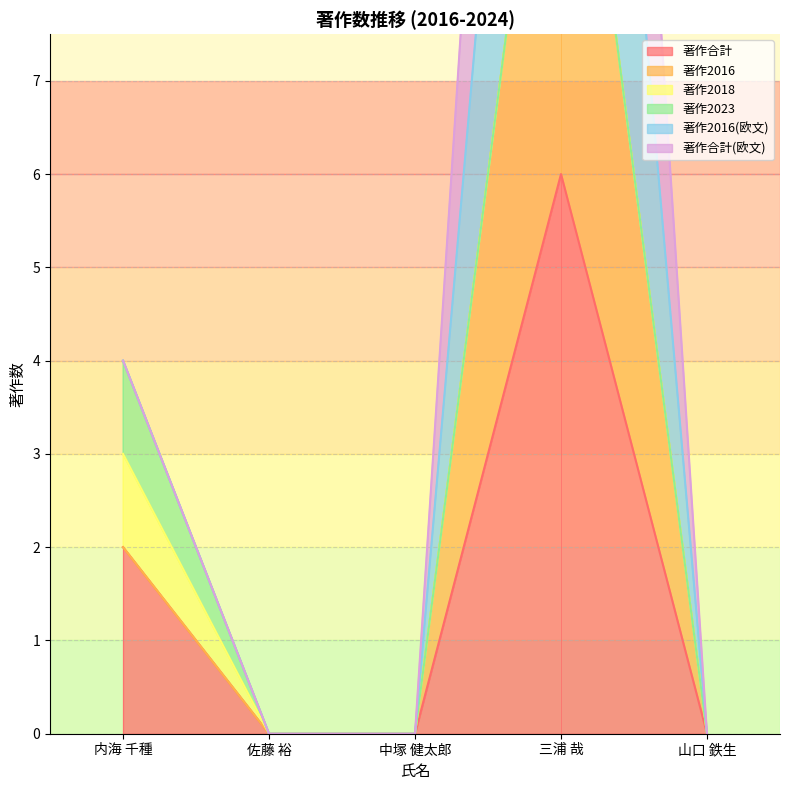

Which series has the widest spread of values?

著作2016(欧文)